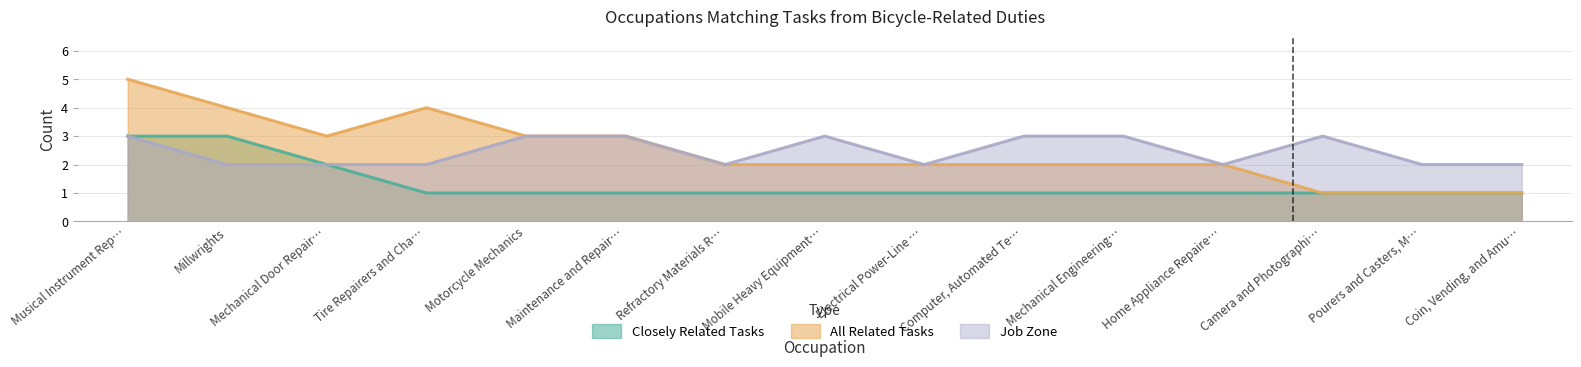

What is the greatest value displayed?

5